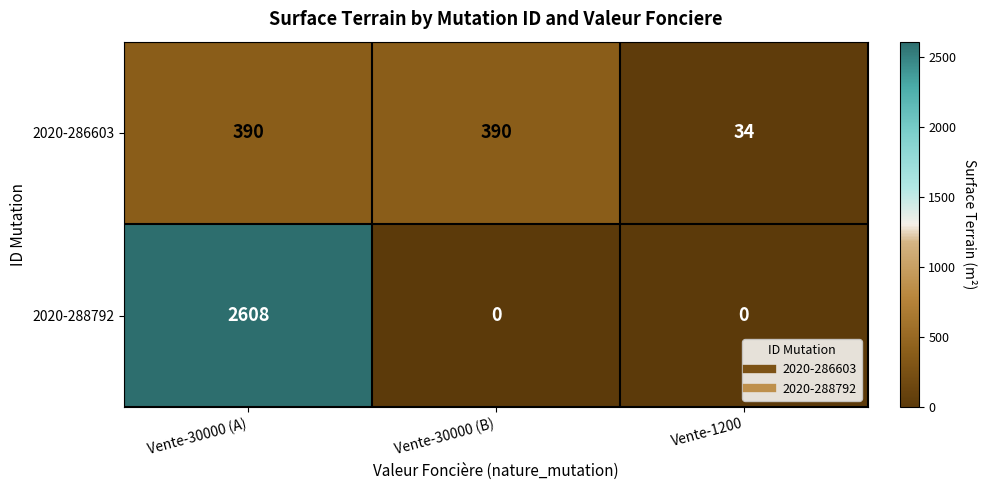

Count the 2020-286603 values in the range 34 to 390.

3